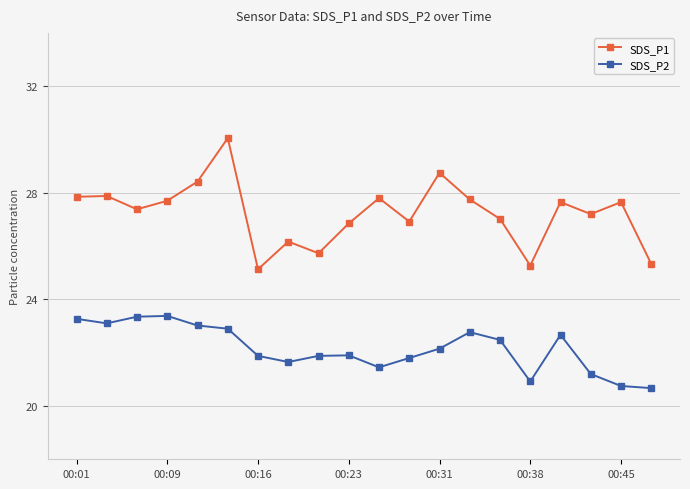

True or false: SDS_P2 has more than 2 points higher than both neighbors.

True